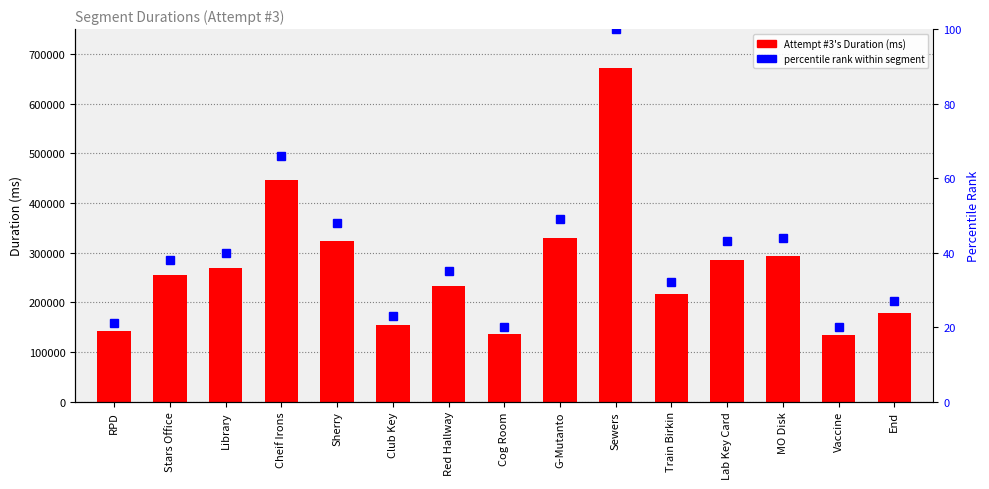

List the labels in order of value, largest first.

Sewers, Cheif Irons, G-Mutanto, Sherry, MO Disk, Lab Key Card, Library, Stars Office, Red Hallway, Train Birkin, End, Club Key, RPD, Cog Room, Vaccine